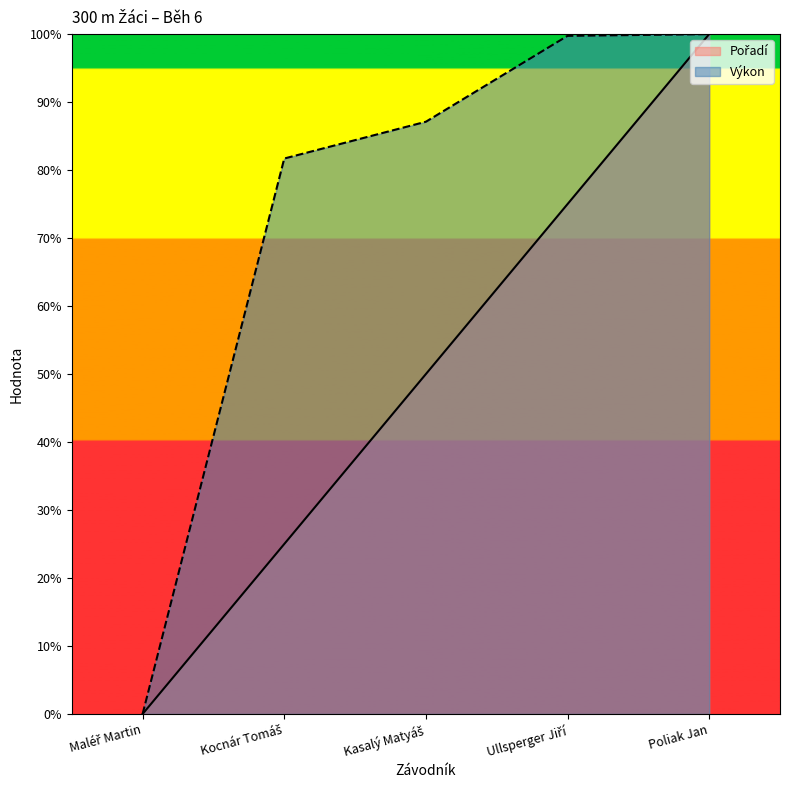

What is the highest value of the Pořadí series?

100.0